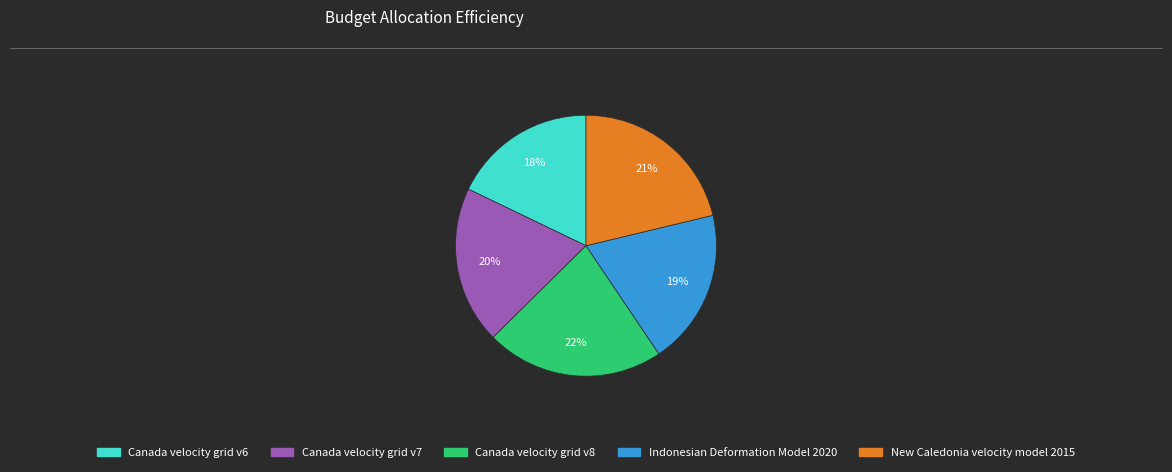

Does any single category account for the majority?

No